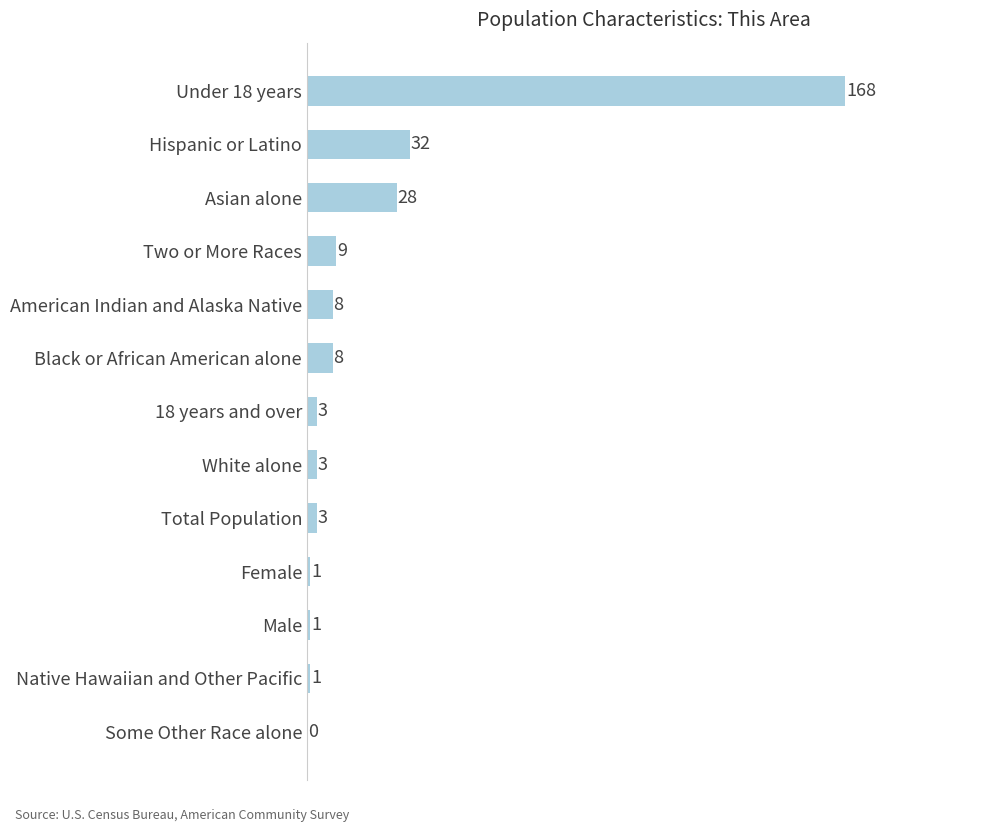

What is the sum of all values?

265